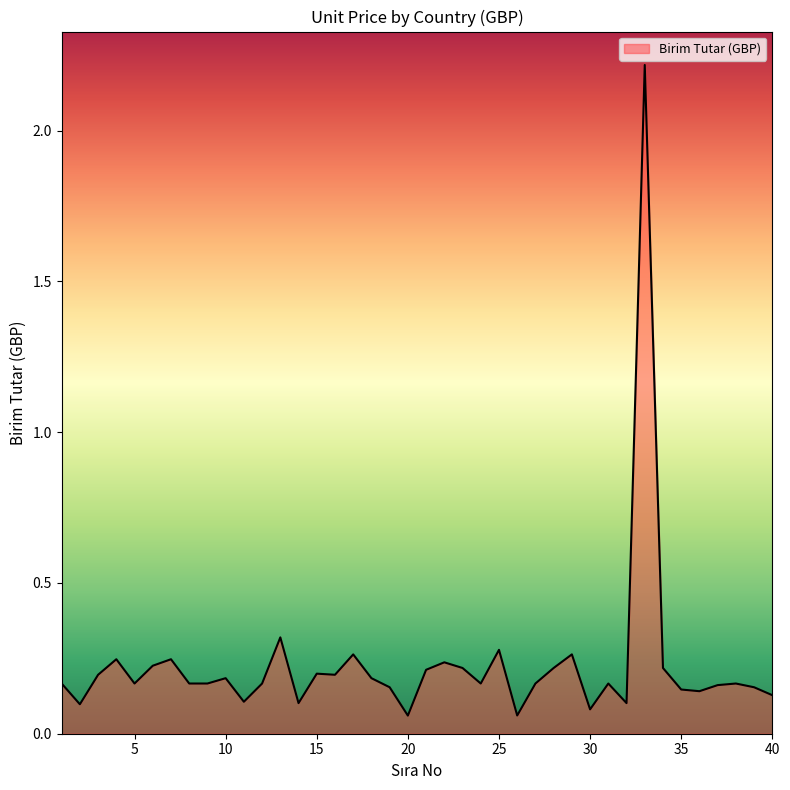

What is the greatest value displayed?

2.2